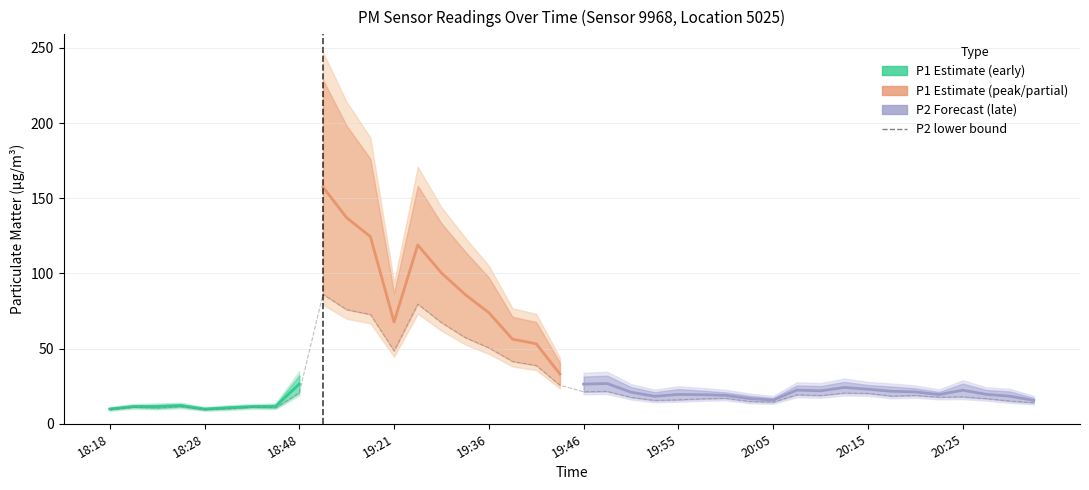

The chart shows a value of 20.2 at 20:15. True or false?

True